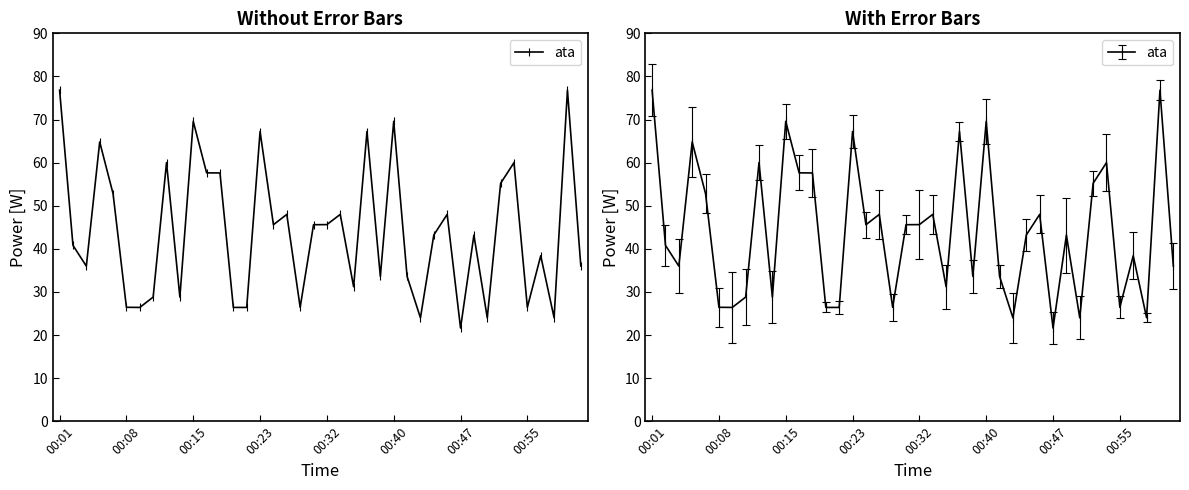

What is the ratio of the value at 23 to the value at 20?

1.5